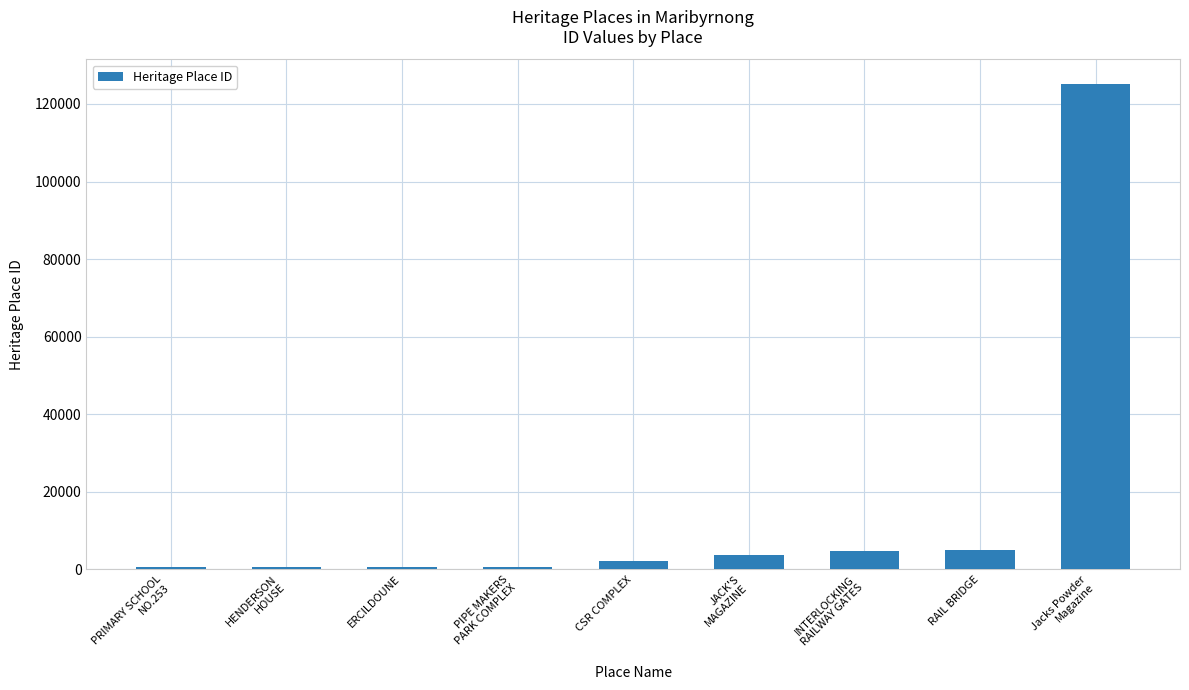

At which label is the value closest to 62887?

RAIL BRIDGE